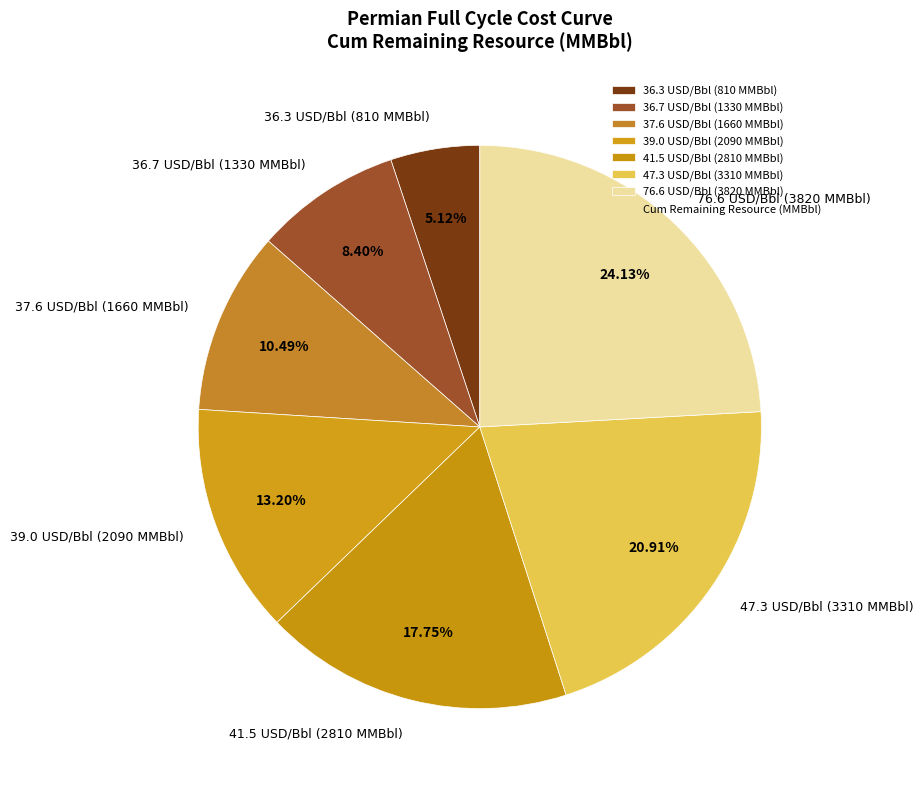

Which has a higher value, 36.7 USD/Bbl (1330 MMBbl) or 36.3 USD/Bbl (810 MMBbl)?

36.7 USD/Bbl (1330 MMBbl)